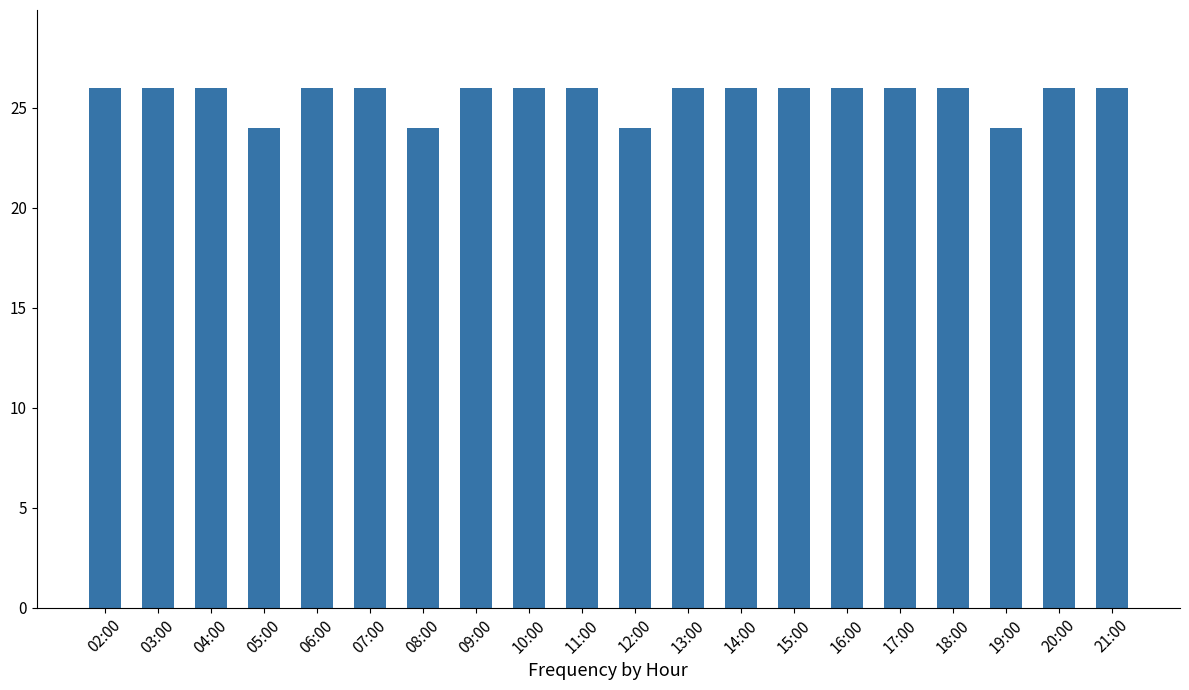

Is it true that the value at 16:00 is 39?

False